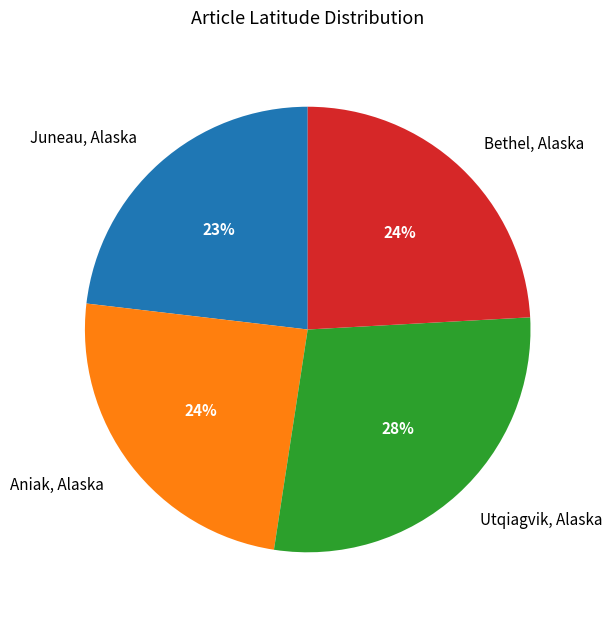

Is Bethel, Alaska the majority of the pie?

No